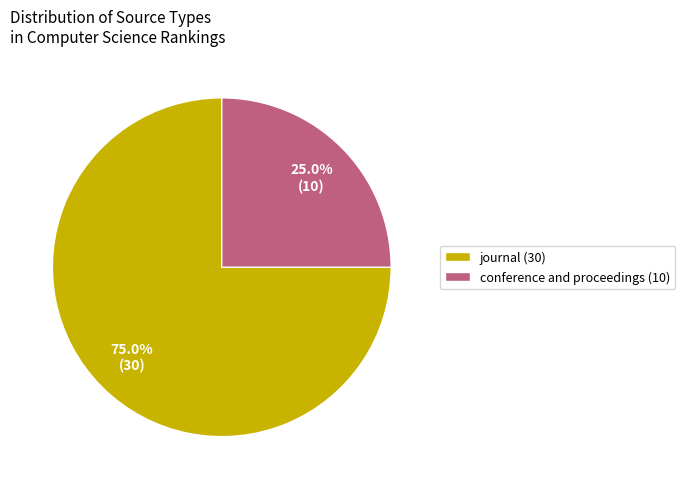

Count the number of slices in the pie.

2